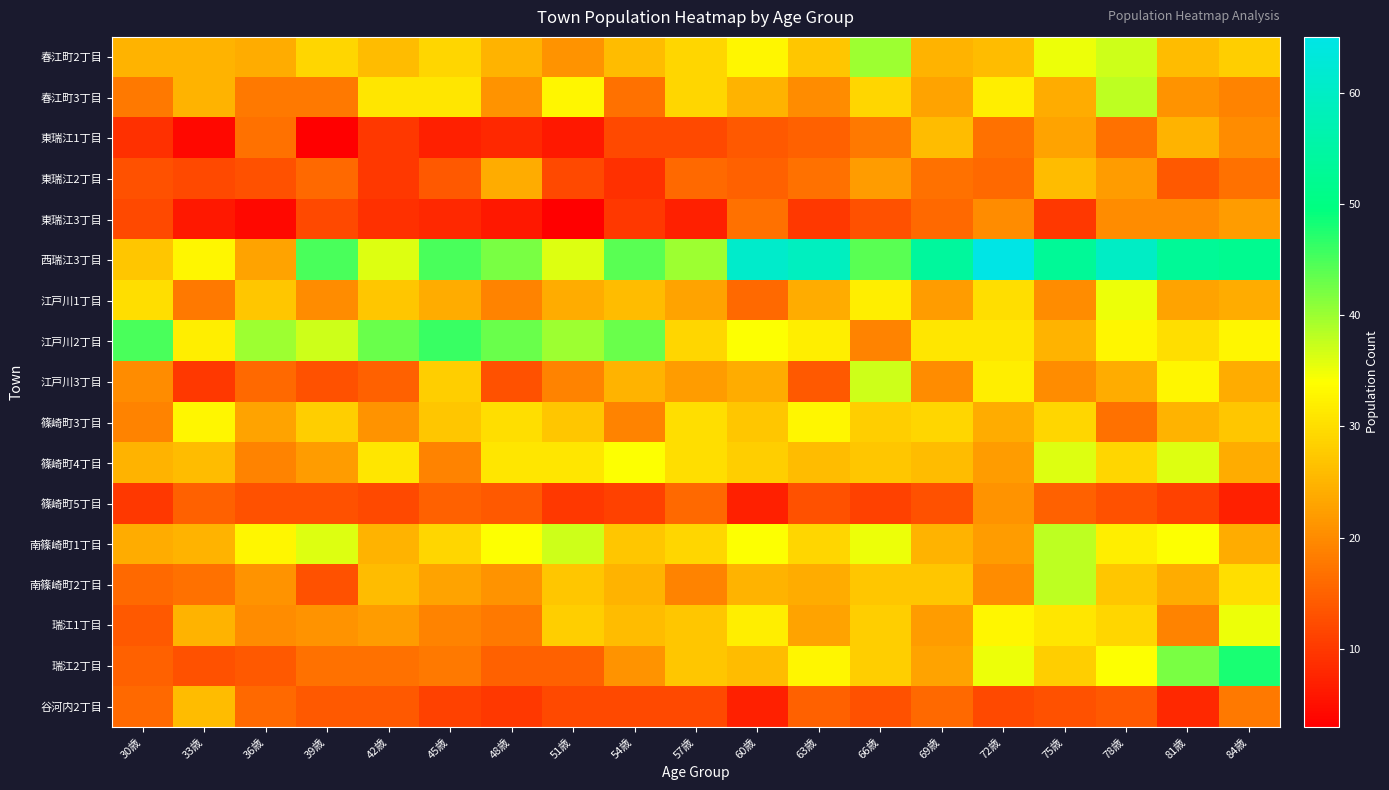

Which series has the largest range (max minus min)?

西瑞江3丁目